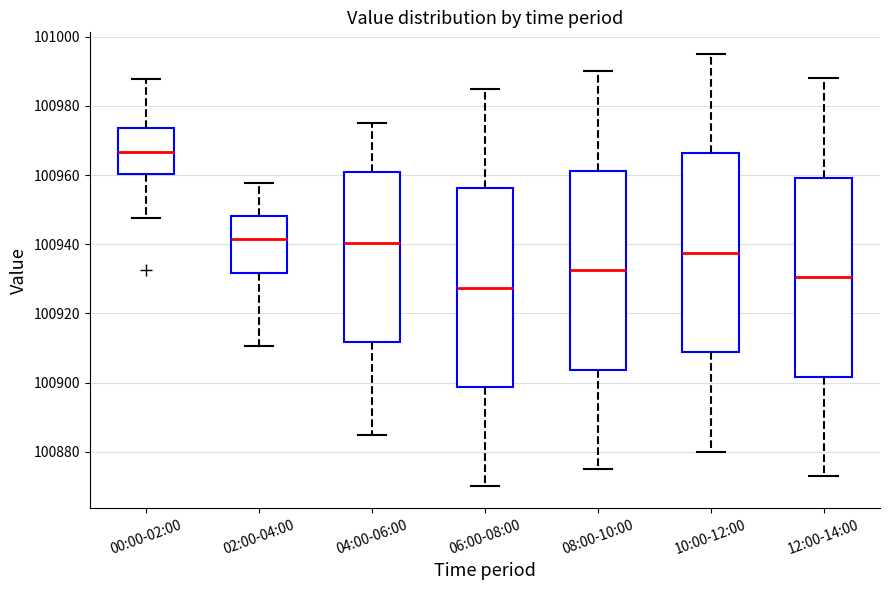

Reading left to right, read every box against the y-axis: the position of its median line, the range the box covers, and the ends of its whiskers. The values are not printed on the chart, so give them approximately, as read against the axis.

00:00-02:00: median 100966, box 100960 to 100974, whiskers 100948 to 100988
02:00-04:00: median 100942, box 100932 to 100948, whiskers 100910 to 100958
04:00-06:00: median 100940, box 100912 to 100960, whiskers 100886 to 100976
06:00-08:00: median 100928, box 100898 to 100956, whiskers 100870 to 100986
08:00-10:00: median 100932, box 100904 to 100962, whiskers 100876 to 100990
10:00-12:00: median 100938, box 100908 to 100966, whiskers 100880 to 100996
12:00-14:00: median 100930, box 100902 to 100960, whiskers 100874 to 100988